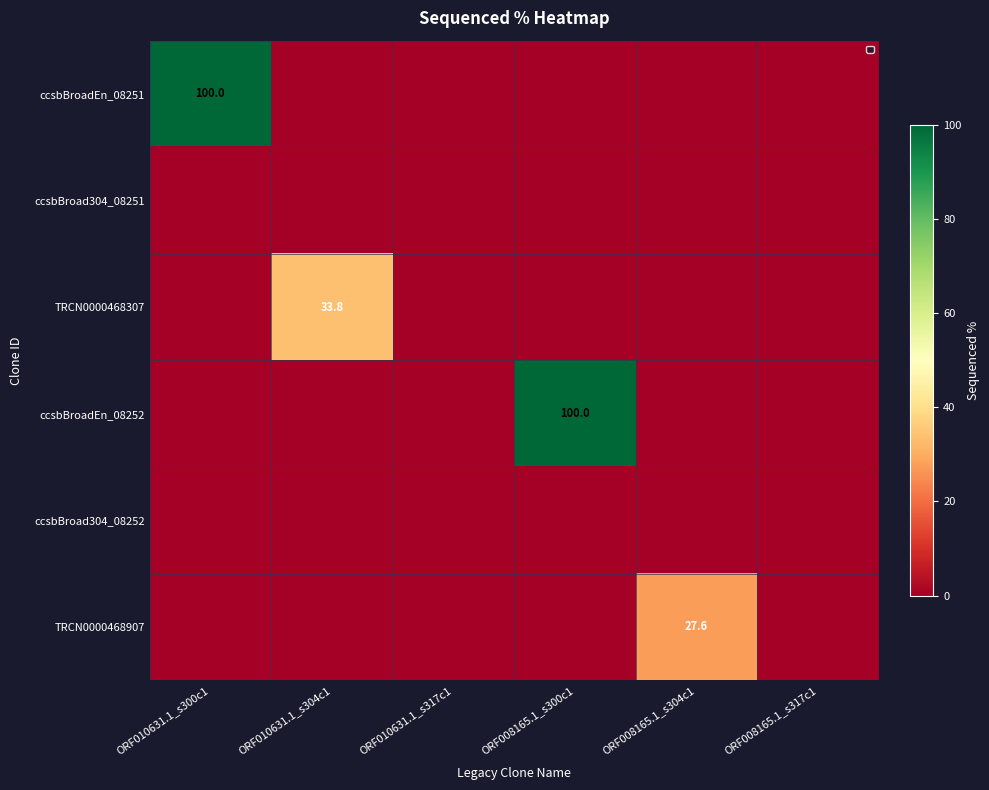

The ccsbBroadEn_08252 series shows 69.8 at ORF008165.1_s300c1. True or false?

False